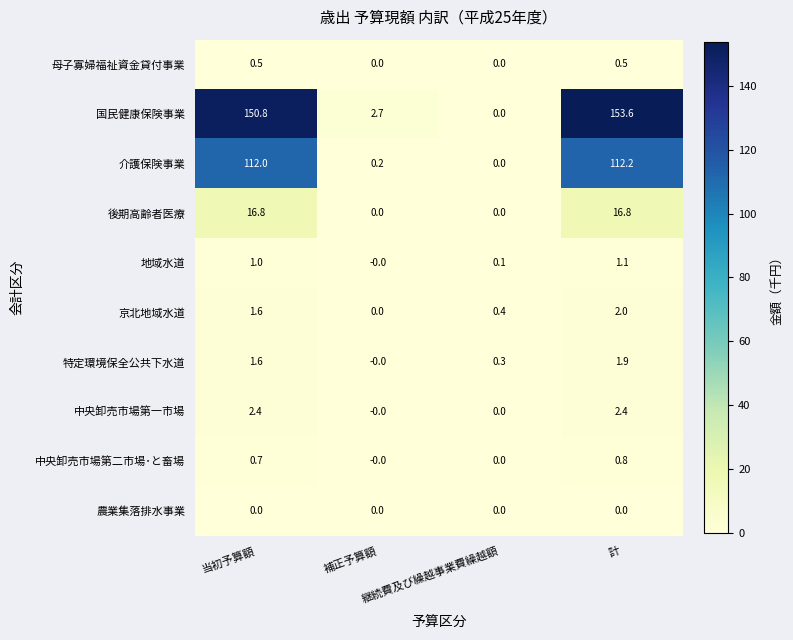

Which series has the largest total across all categories?

国民健康保険事業